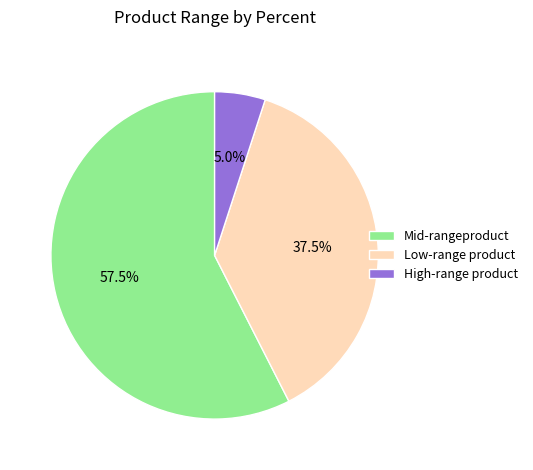

What percentage is NOT represented by High-range product?

95.0%